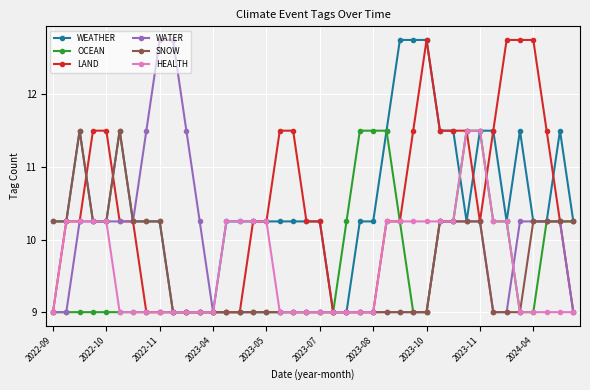

What is the value of the SNOW point at the 36th from the left?

9.0